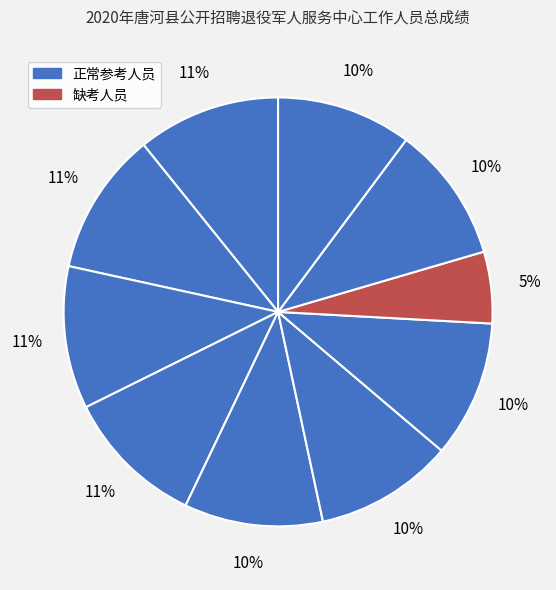

How many segments does this pie chart have?

10